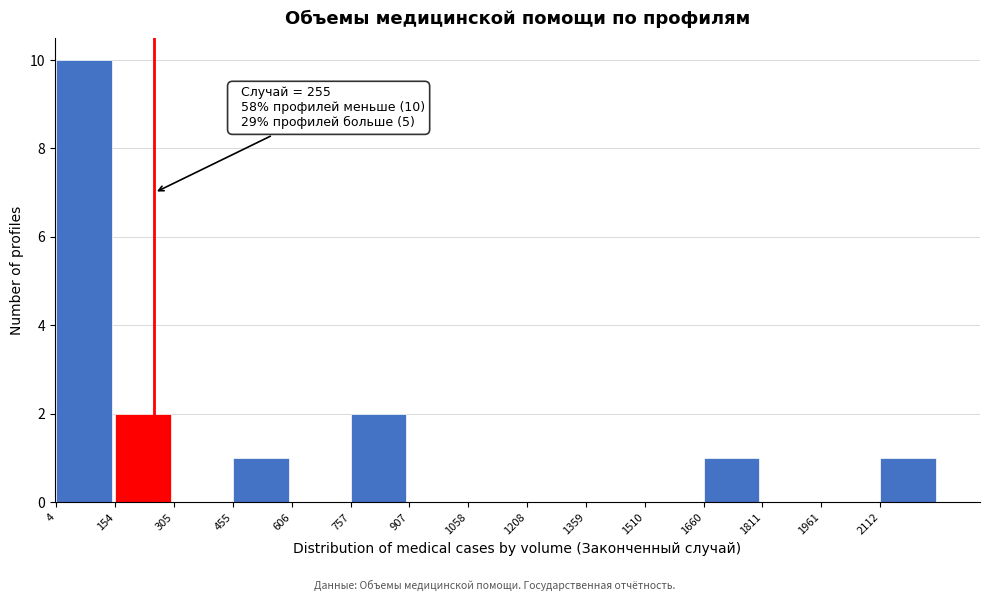

Over which range of the x-axis is the bar tallest?

0 to 160